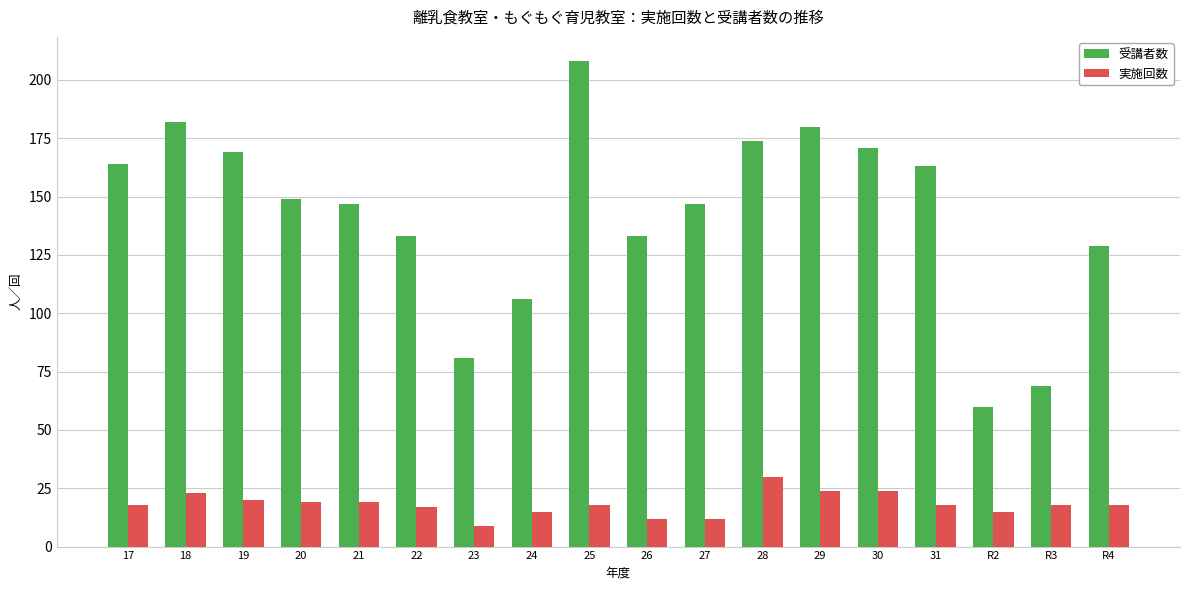

Rank the series by their maximum value, from lowest to highest.

実施回数, 受講者数